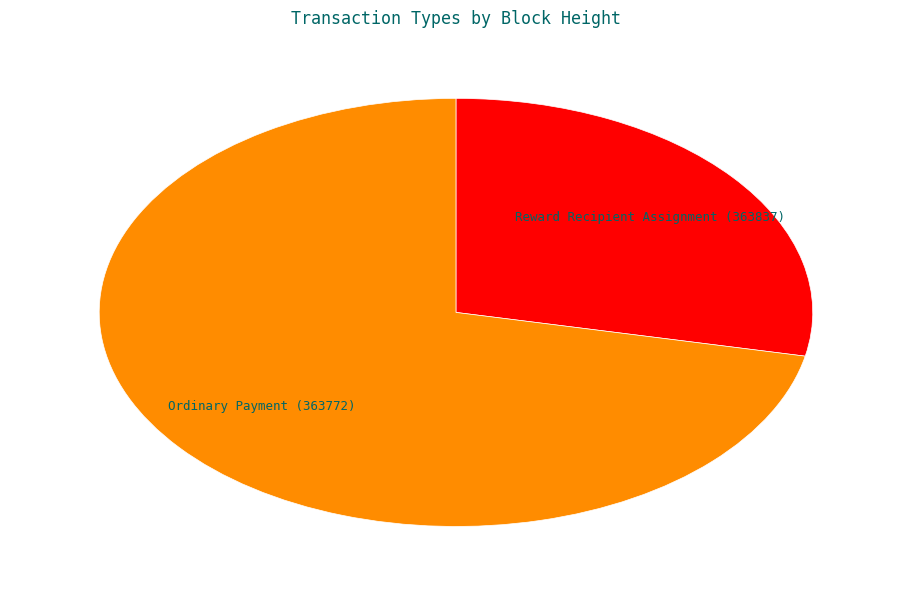

Approximately how many times larger is the value at Reward Recipient Assignment (363837) compared to Ordinary Payment (363772)?

0.4